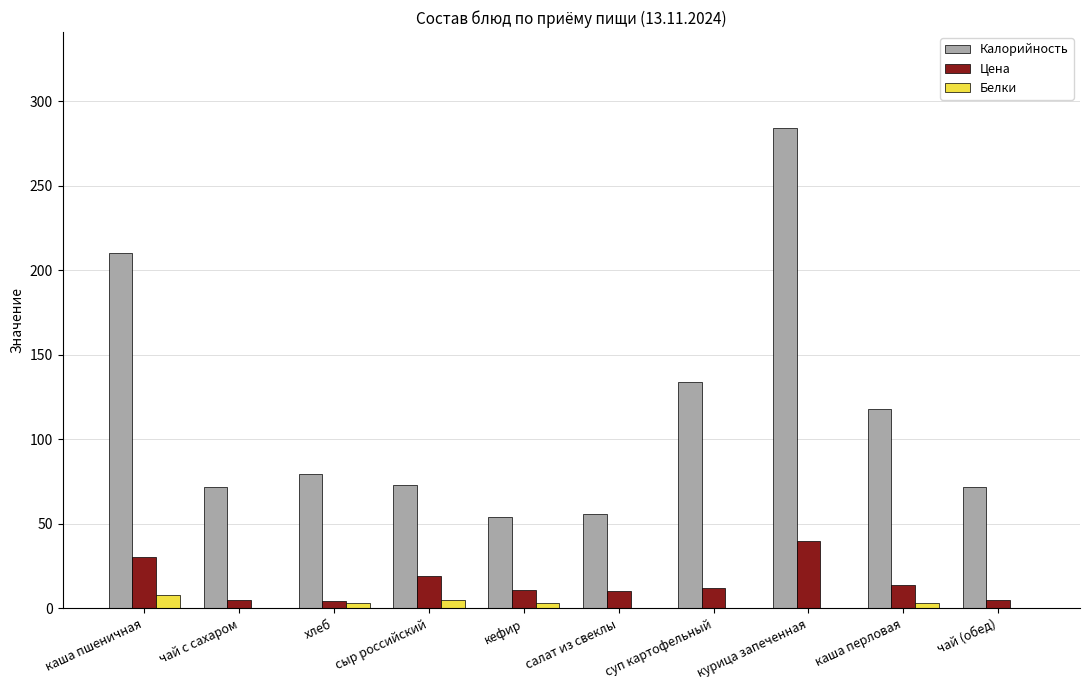

At which category is the sum across all series the highest?

курица запеченная